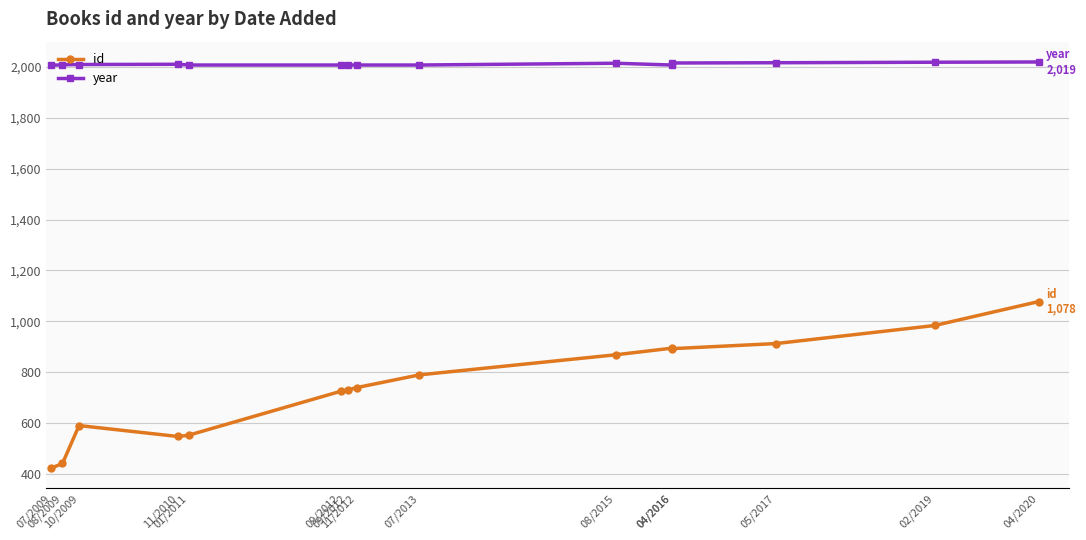

Rank the series by their average value, from highest to lowest.

year, id